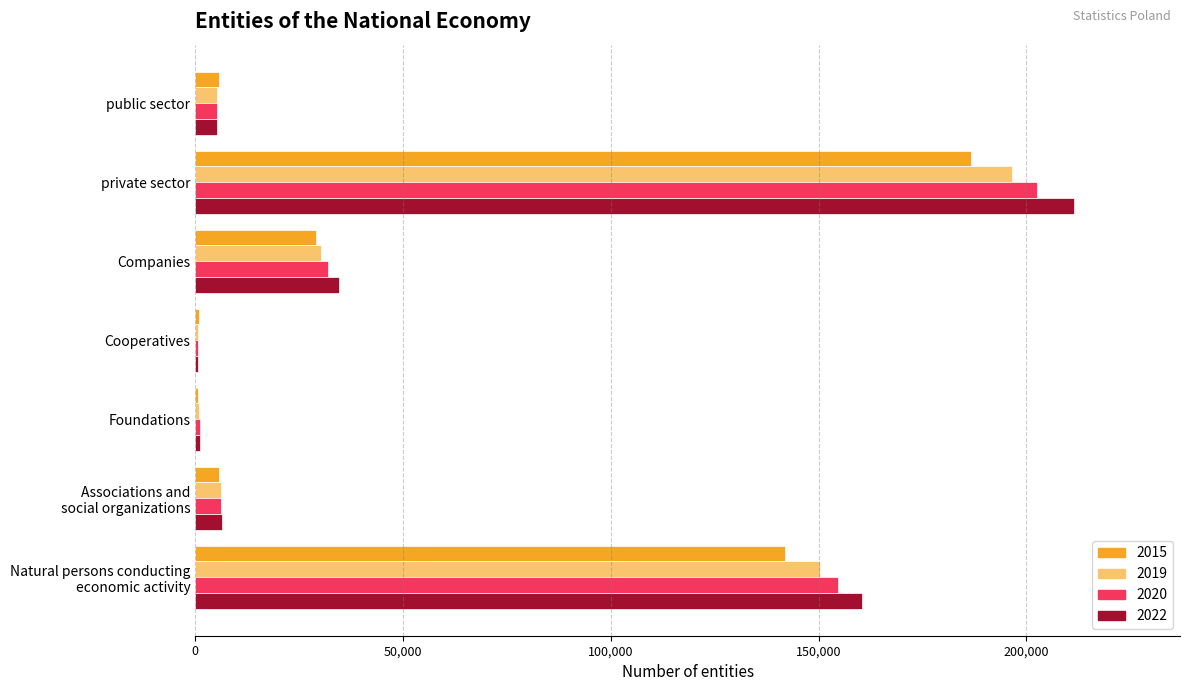

The 2015 series shows 44872 at Companies. True or false?

False